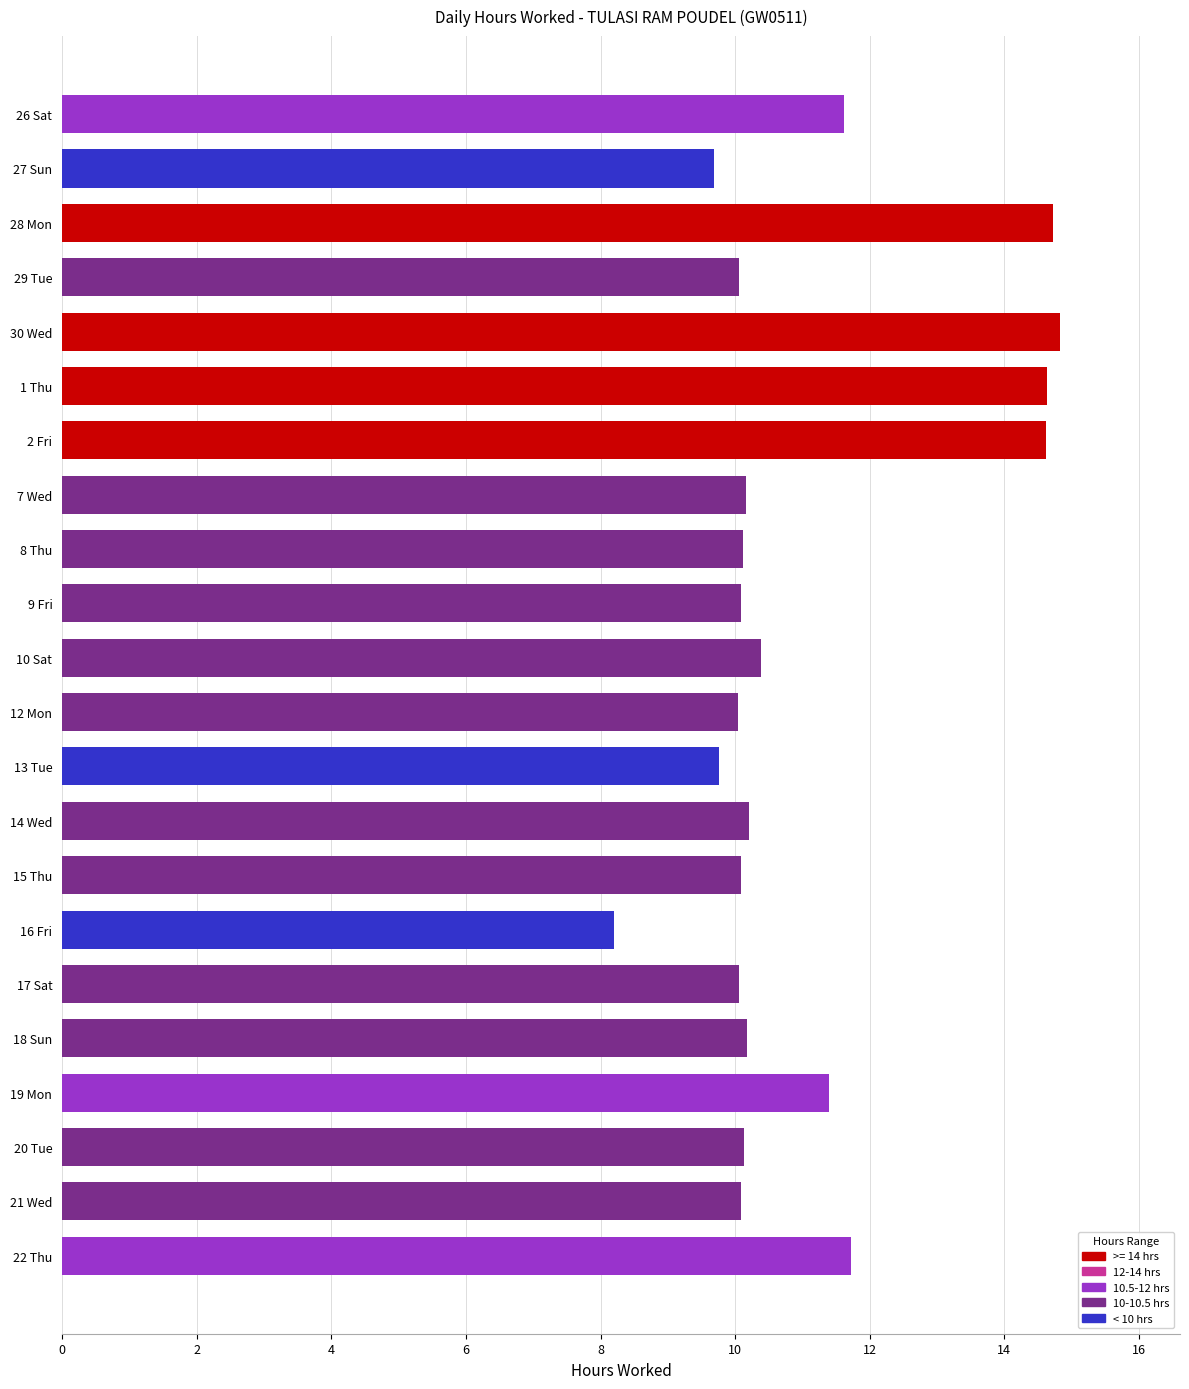

Are the bars horizontal?

Yes